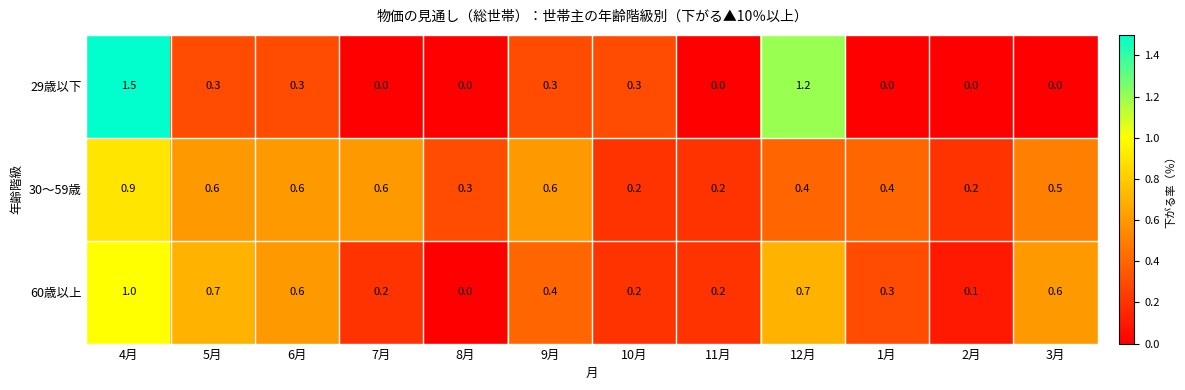

Rank the series by their average value, from lowest to highest.

29歳以下, 60歳以上, 30～59歳